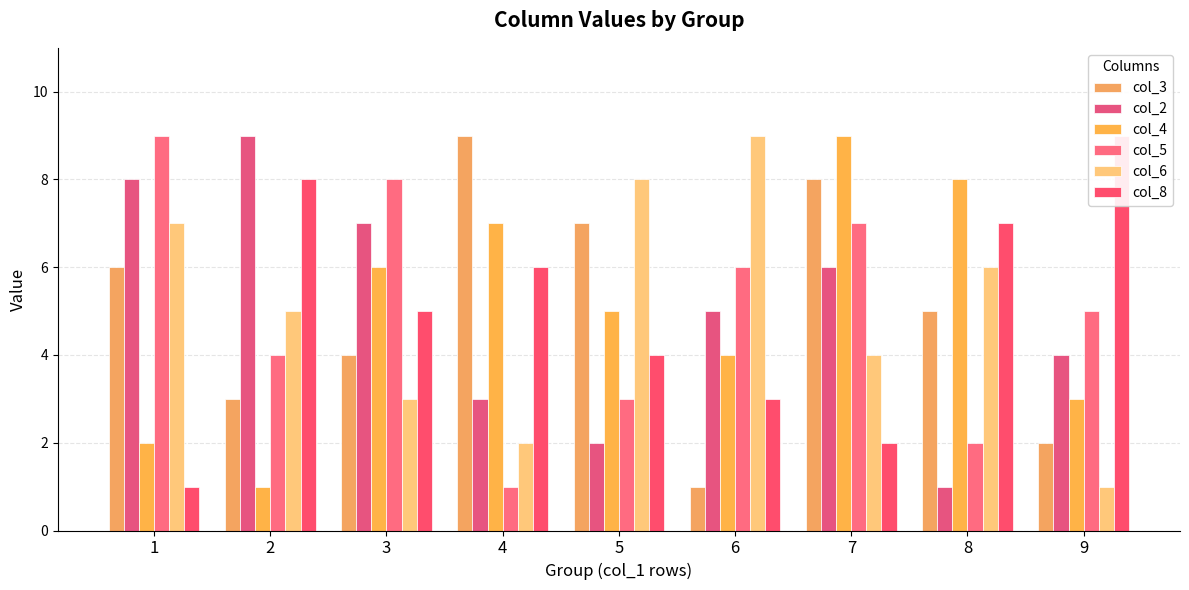

At which label does col_3 first exceed 5?

1